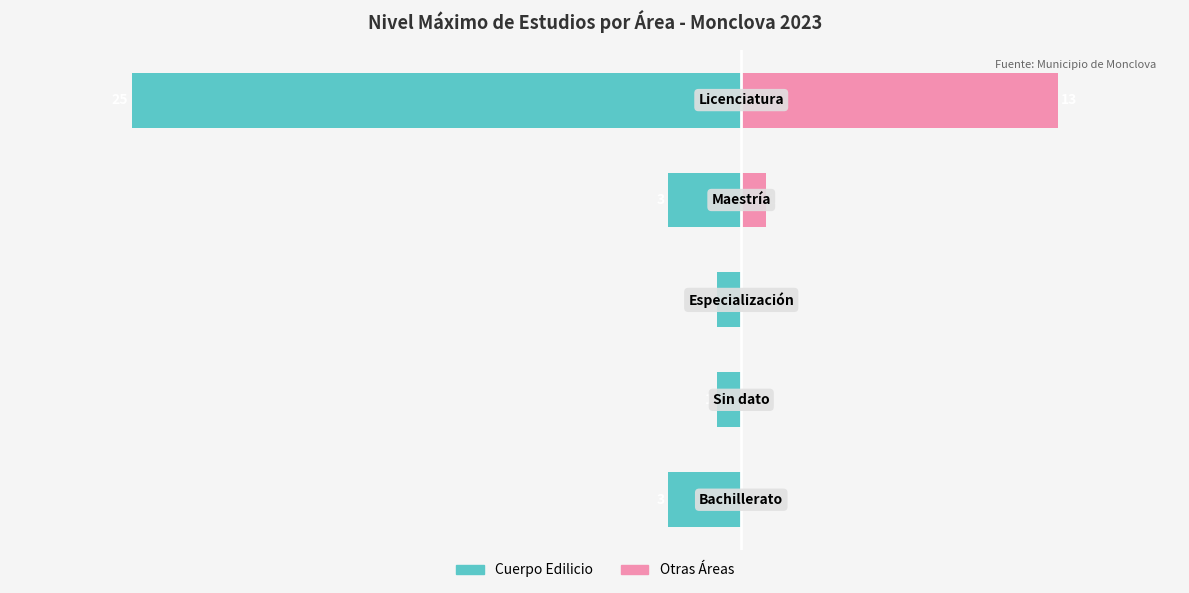

What is the total value across all series at 2?

-1